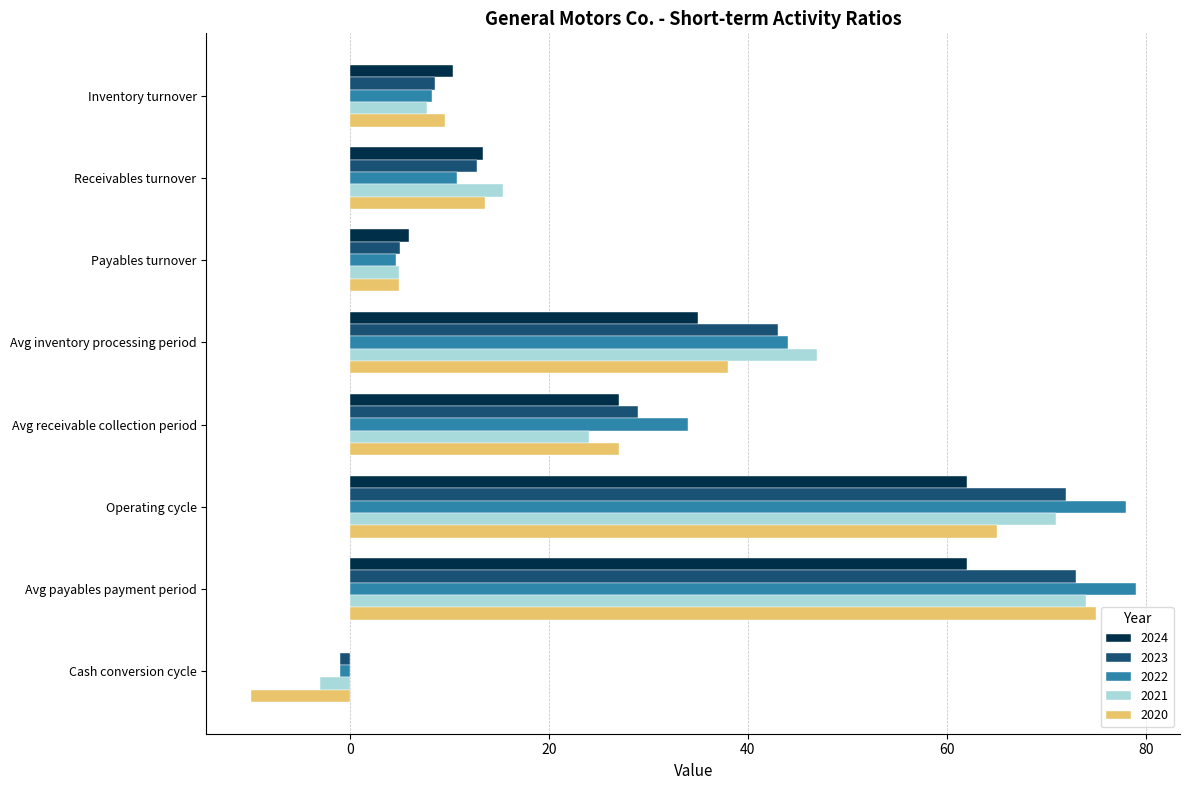

Read the 2021 value at Avg inventory processing period.

47.0